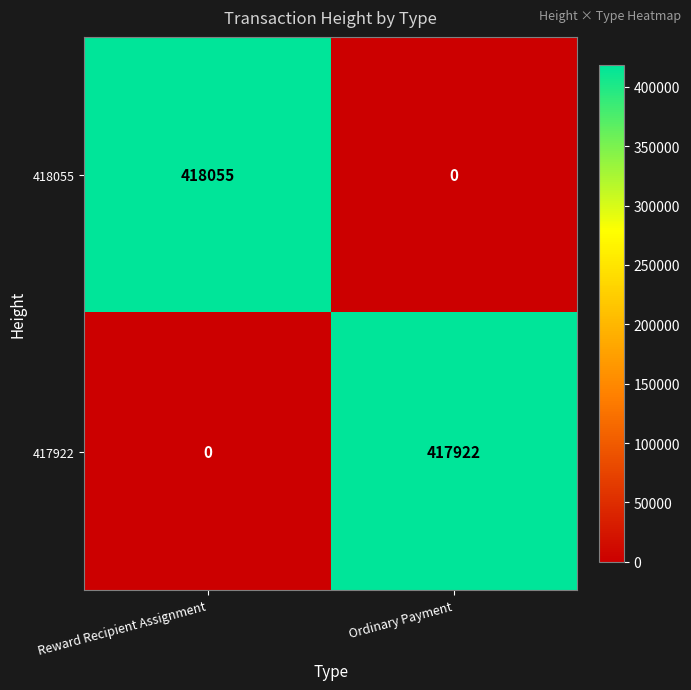

Which category has the highest value across all series?

Reward Recipient Assignment